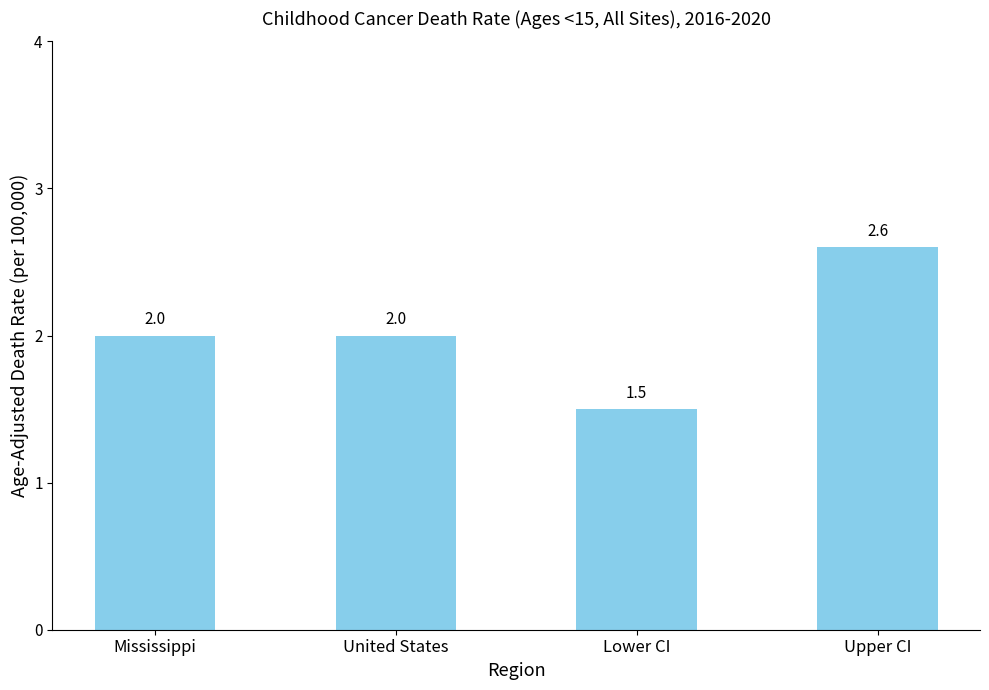

What is the label of the 2nd bar from the left?

United States